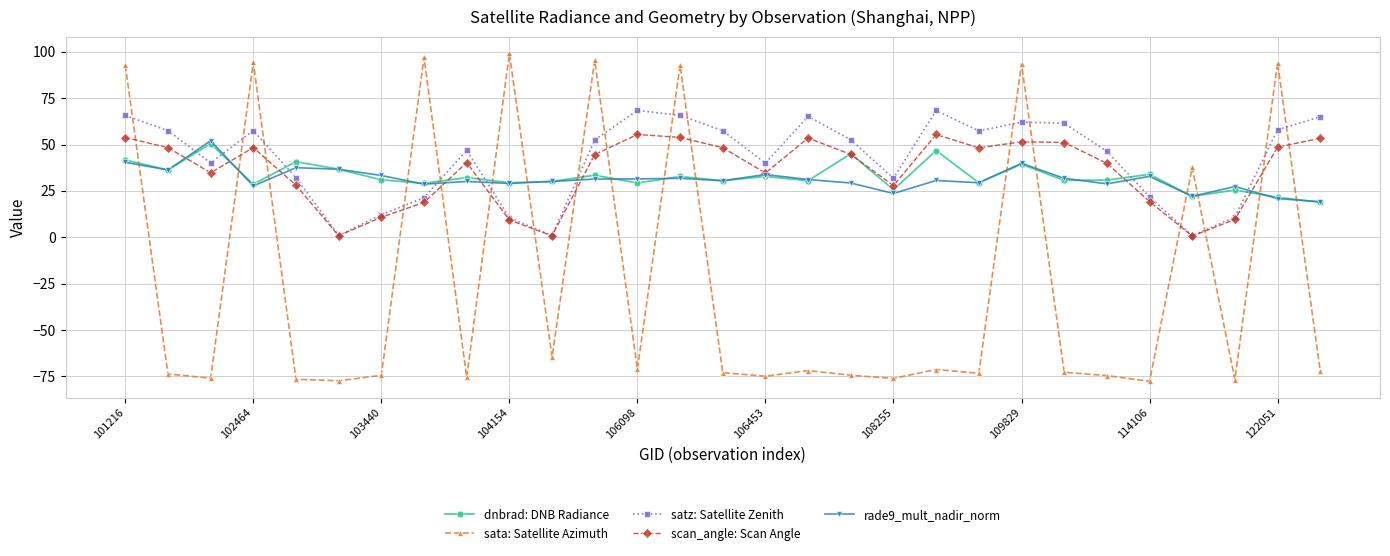

At how many categories does at least one series exceed 89?

8